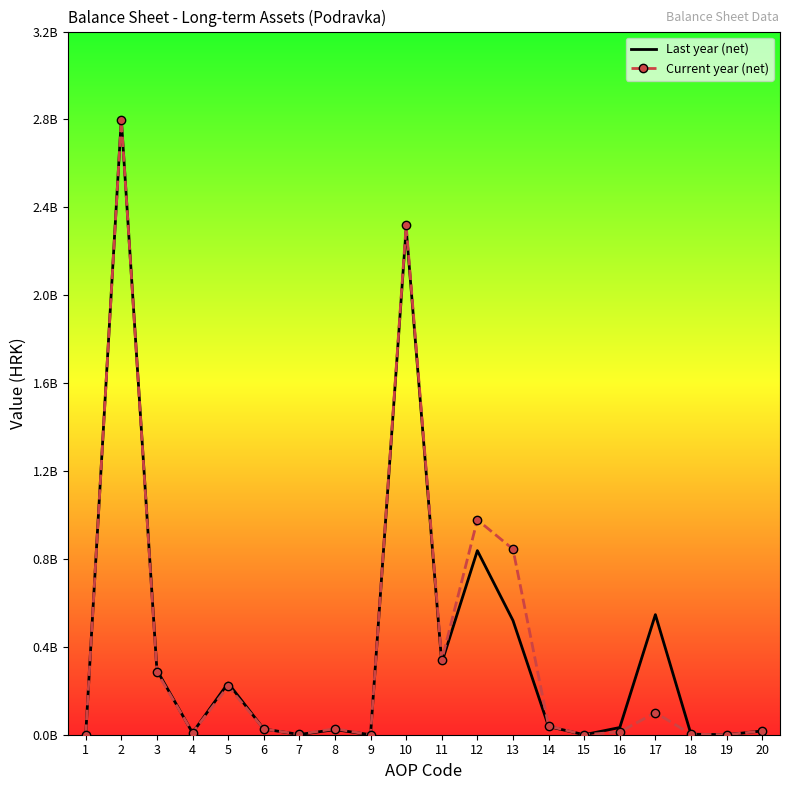

Where do Current year (net) and Last year (net) first cross each other?

3 and 4